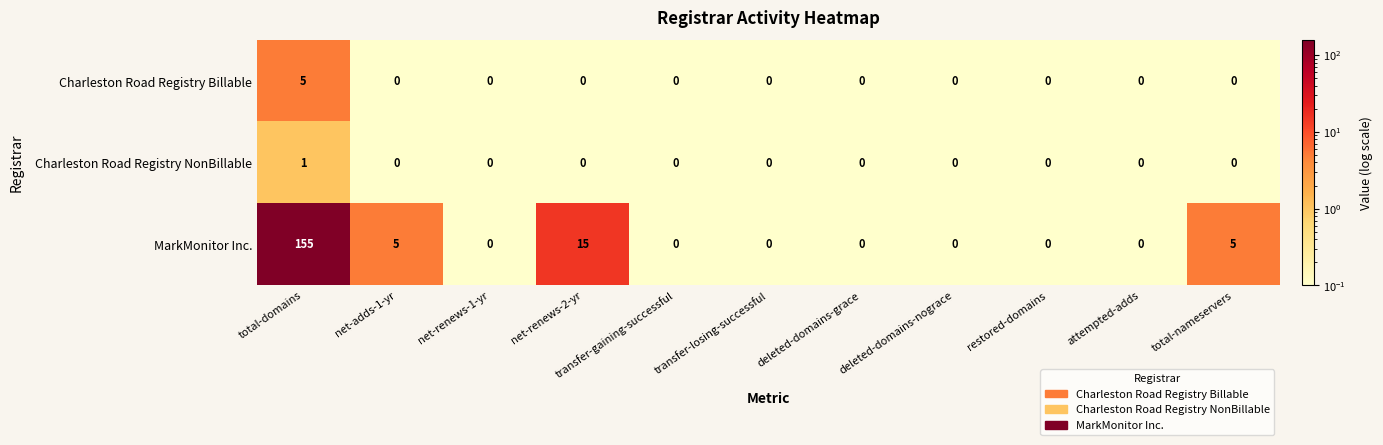

Which series changed the most between total-domains and deleted-domains-nograce?

MarkMonitor Inc.